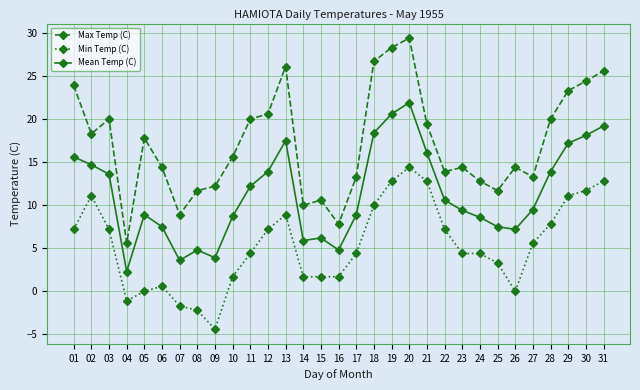

The value of Max Temp (C) at 16 is 7.8. True or false?

True